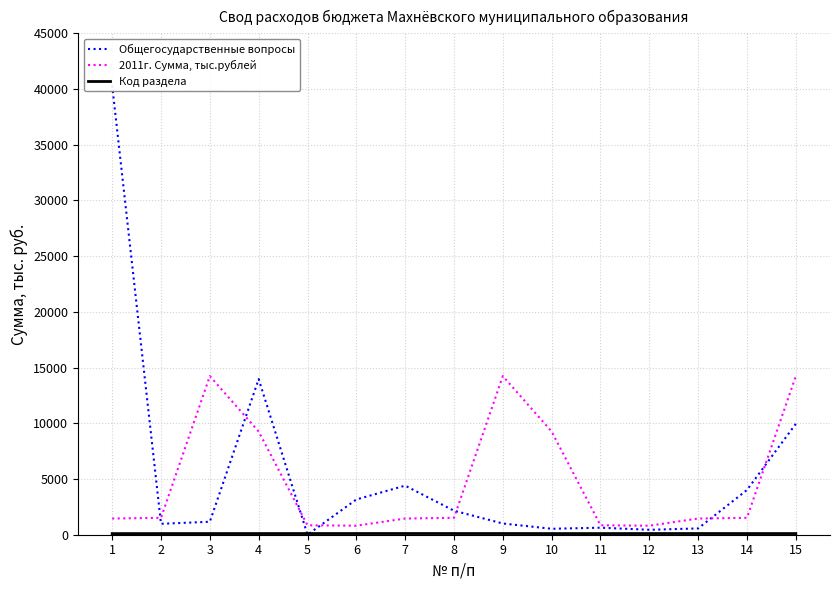

True or false: 2011г. Сумма, тыс.рублей and Код раздела intersect in this chart.

False